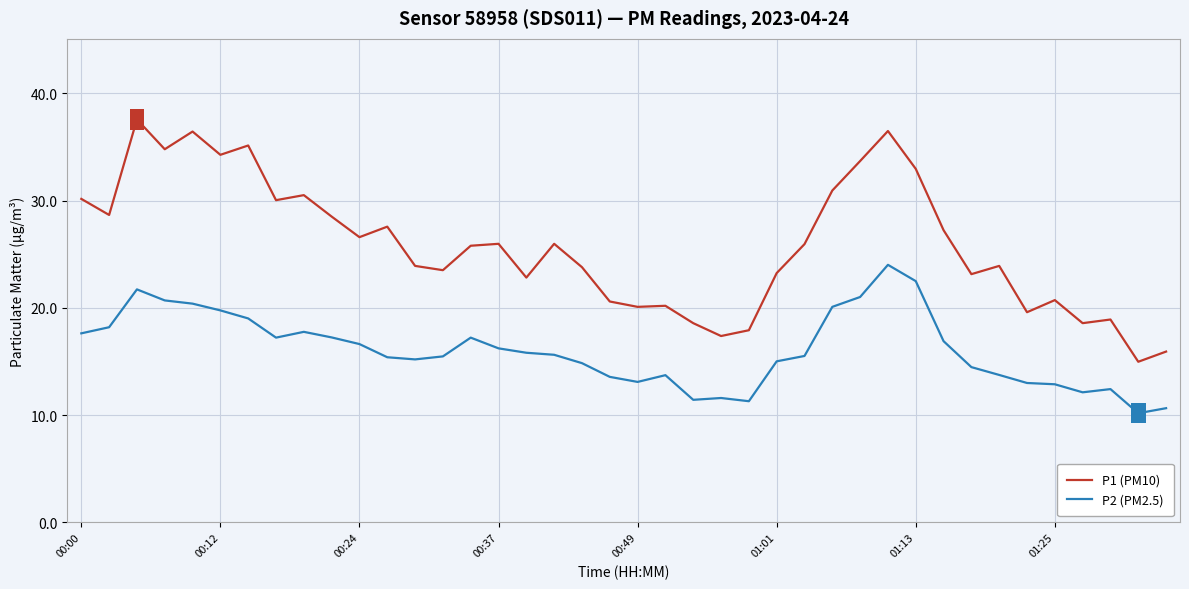

Rank the series by their average value, from highest to lowest.

P1 (PM10), P2 (PM2.5)